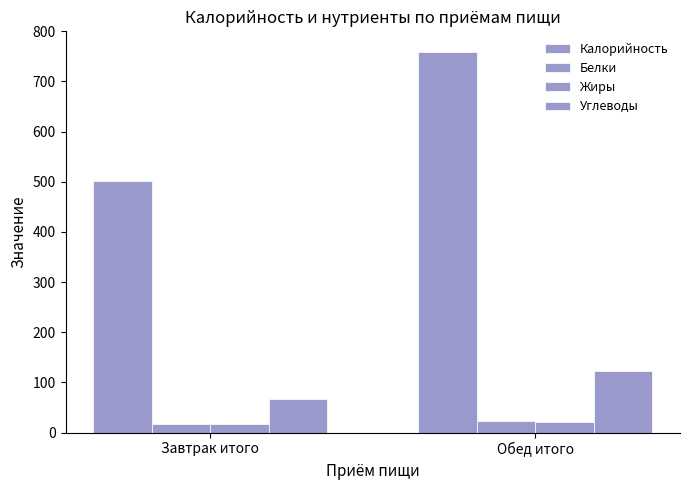

What is the total value across all series at Обед итого?

926.7